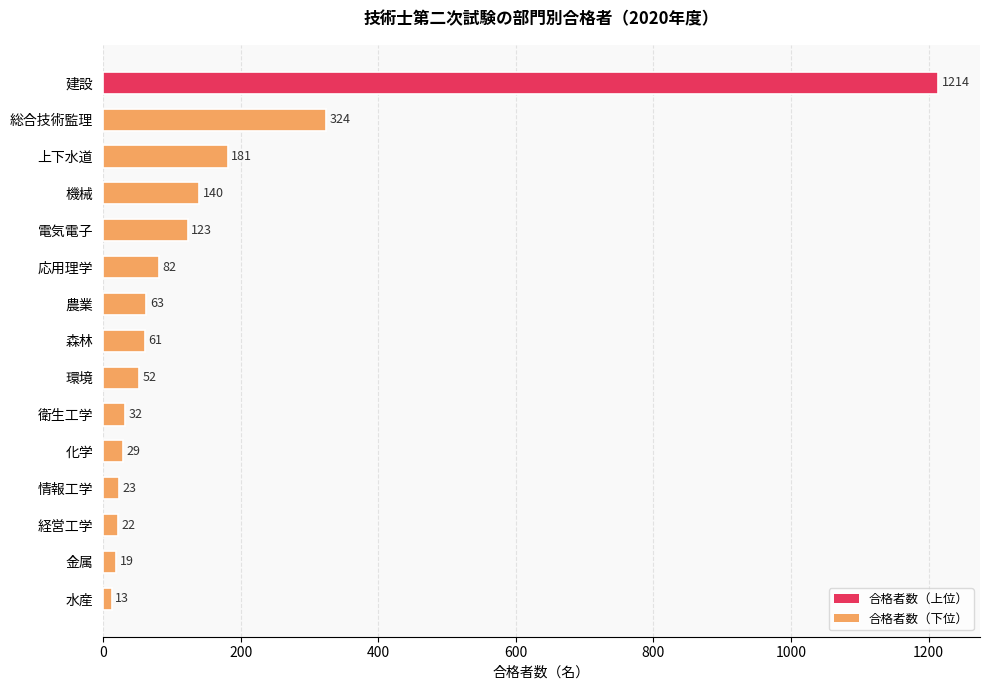

What is the change in value from 機械 to 衛生工学?

-108